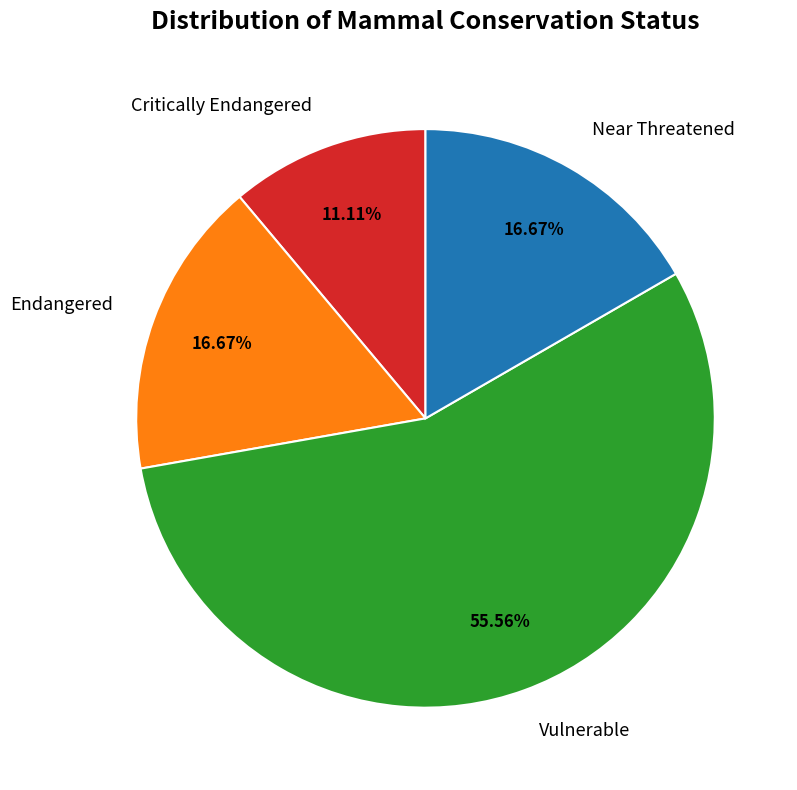

The Critically Endangered slice represents 25% of the pie. True or false?

False